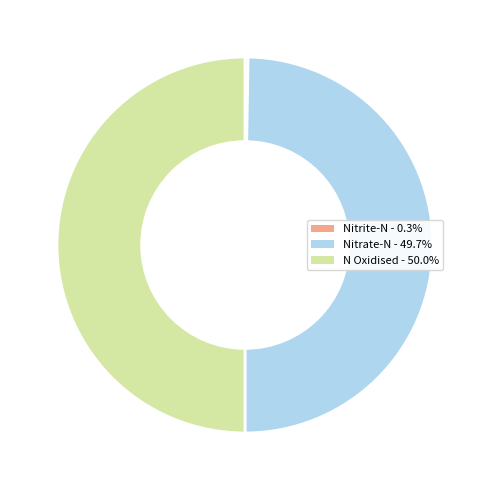

To the nearest percent, what is the combined percentage of Nitrate-N and N Oxidised?

100%